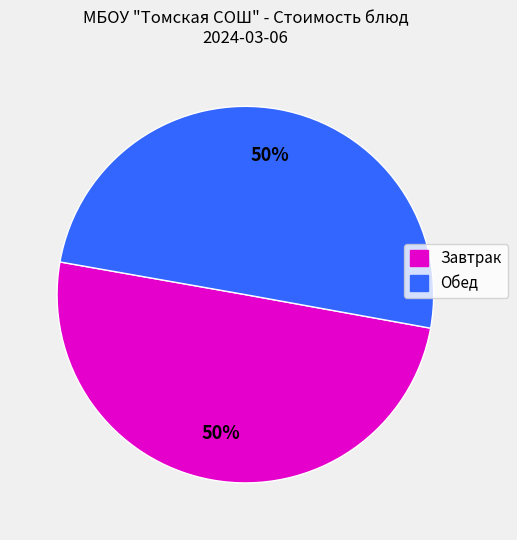

To the nearest percent, what is the average slice percentage?

50%